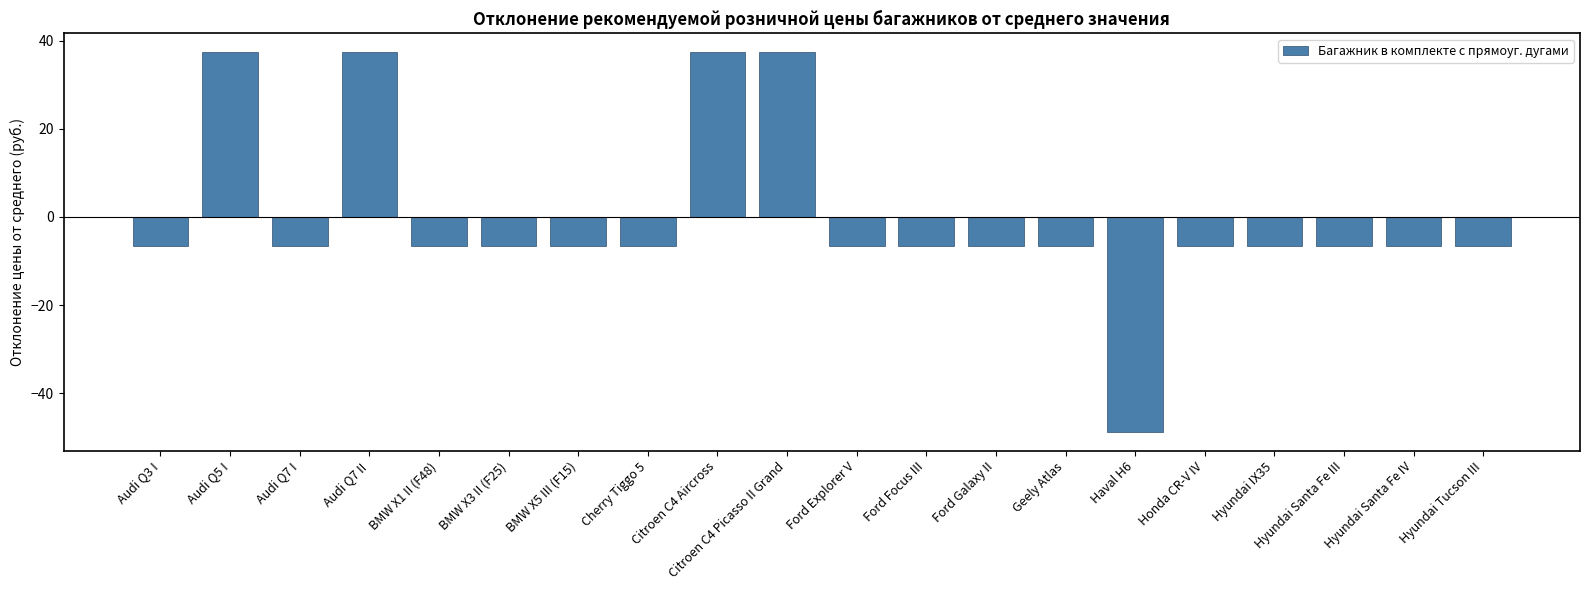

What is the value of the 14th bar from the left?

-6.7